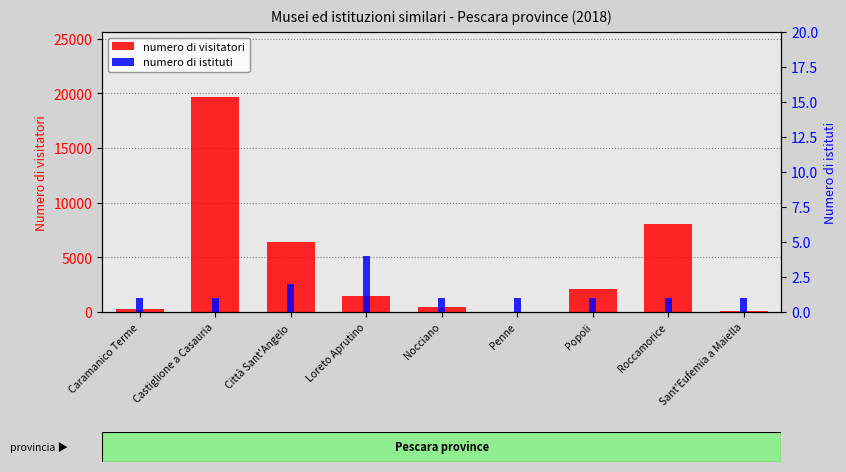

How many values in the numero di istituti series exceed 1?

2